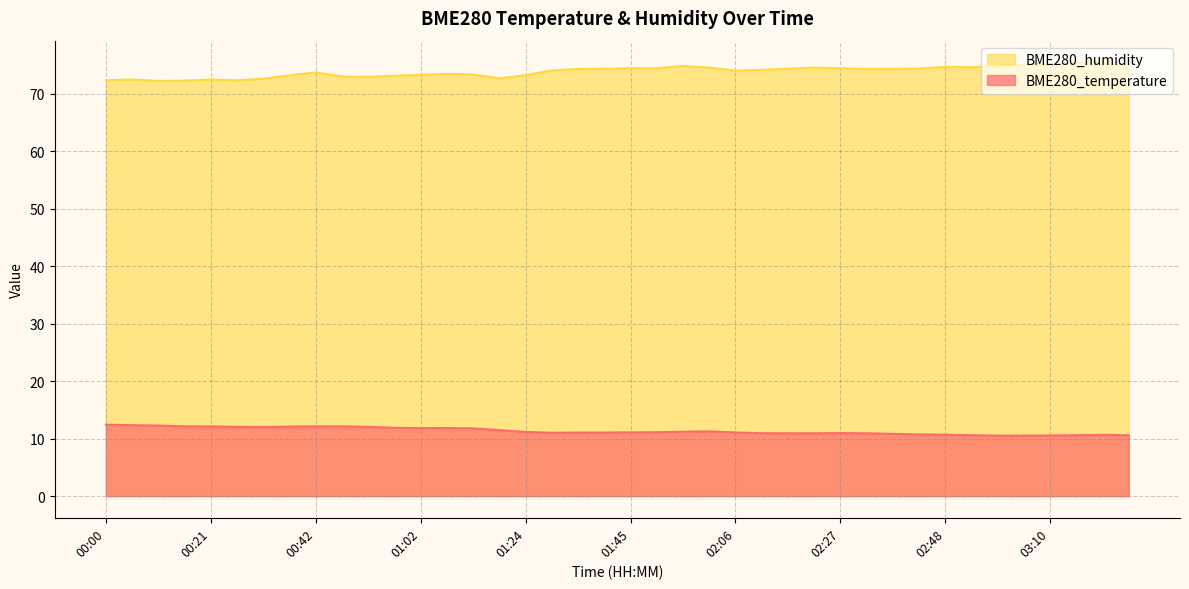

Where is the first local maximum for BME280_temperature?

00:42